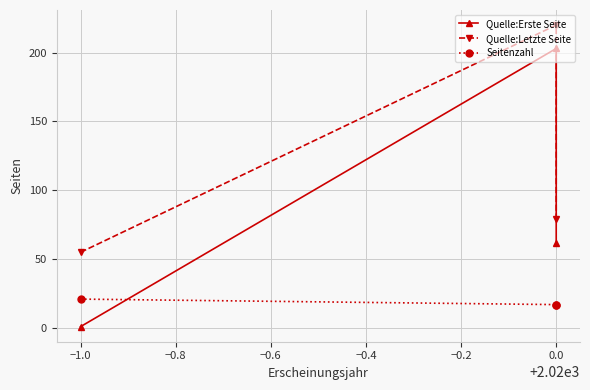

Count the Quelle:Letzte Seite values in the range 55 to 220.

3